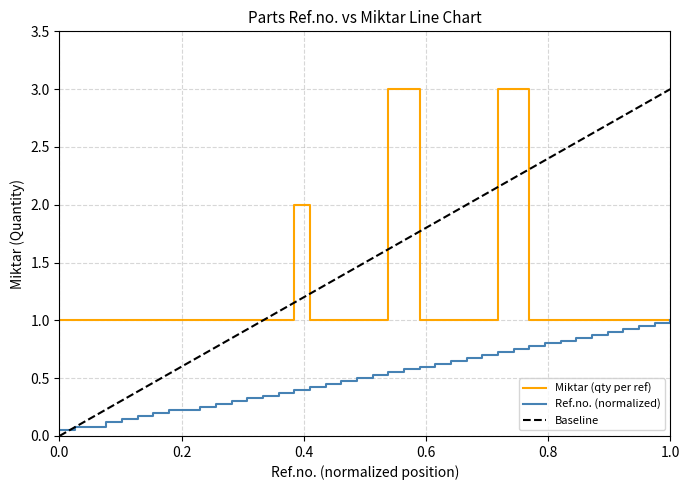

How many data points in Miktar are above 1?

5